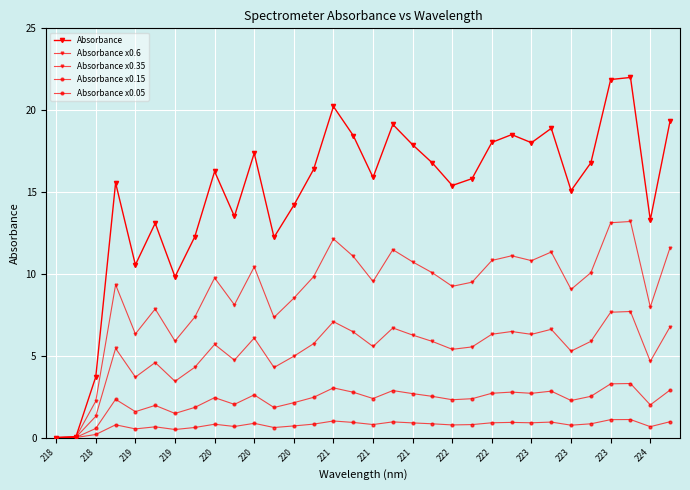

How many interior local valleys does the Absorbance x0.05 series have?

9